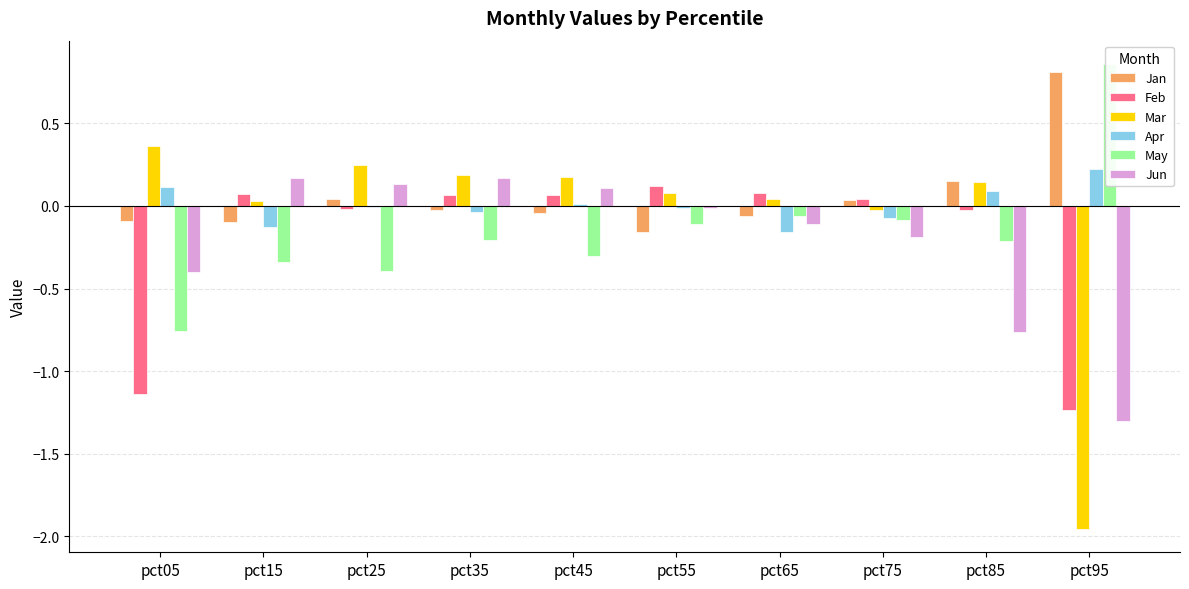

How many data points in Mar are less than 0?

2